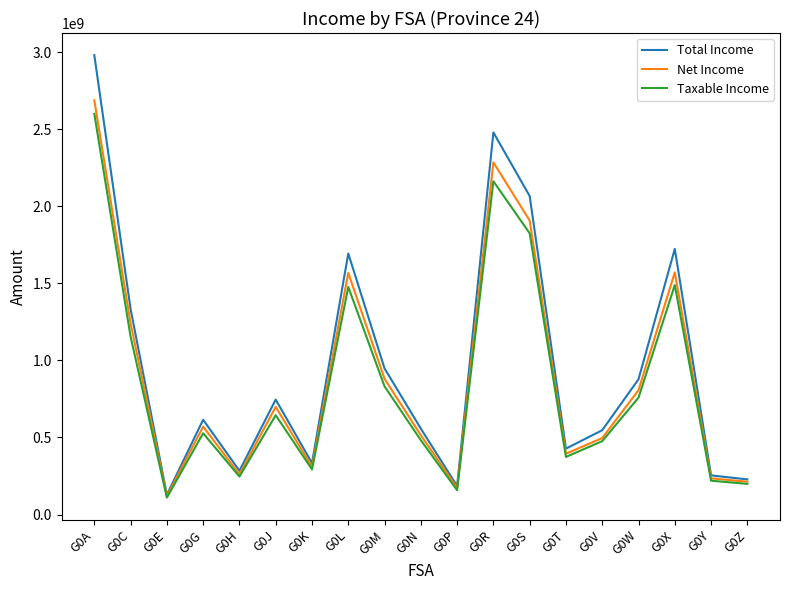

Which series changed the most between G0A and G0H?

Total Income